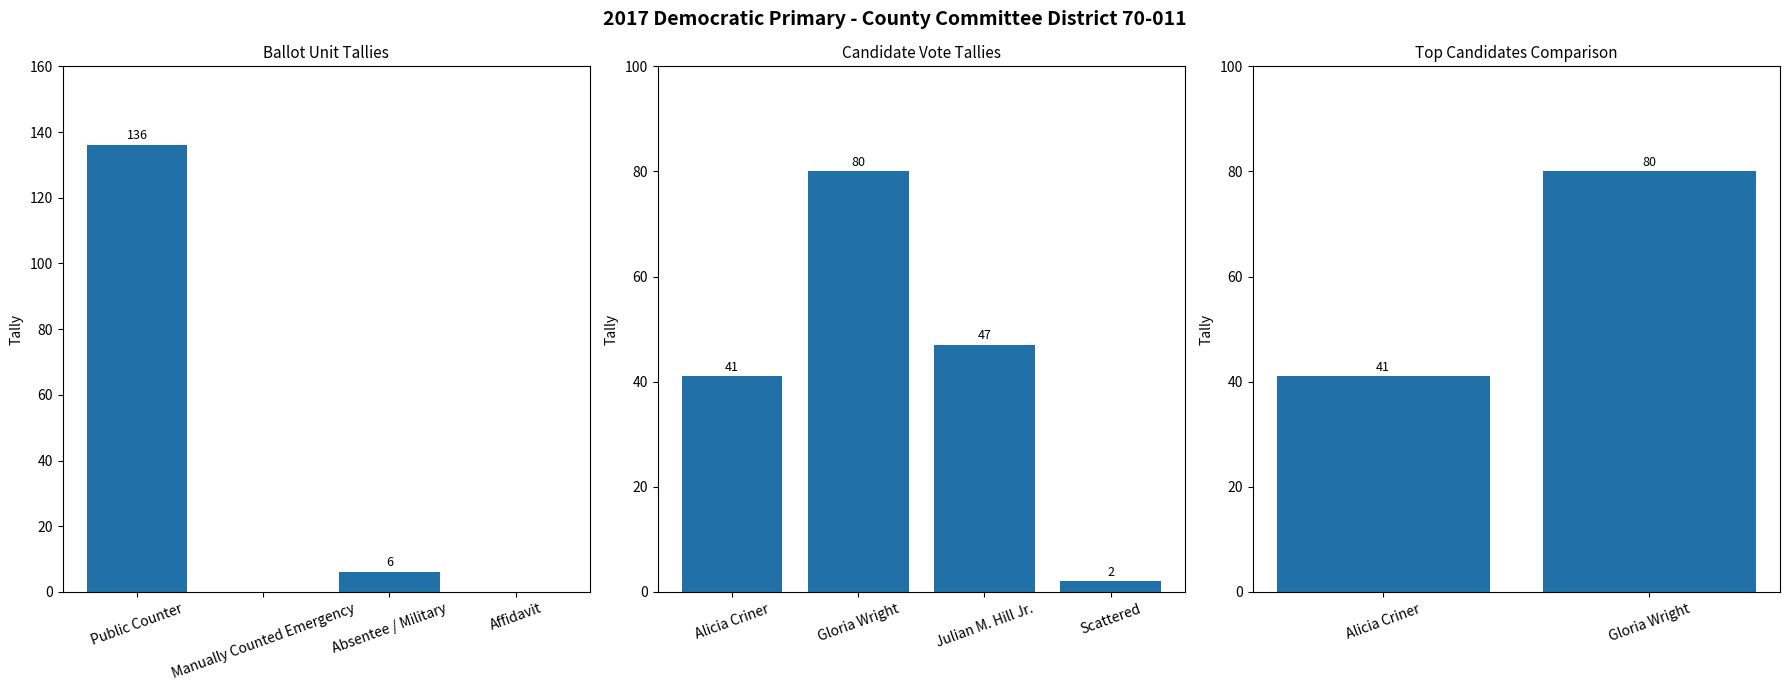

Is it true that the value at Affidavit is 0?

True